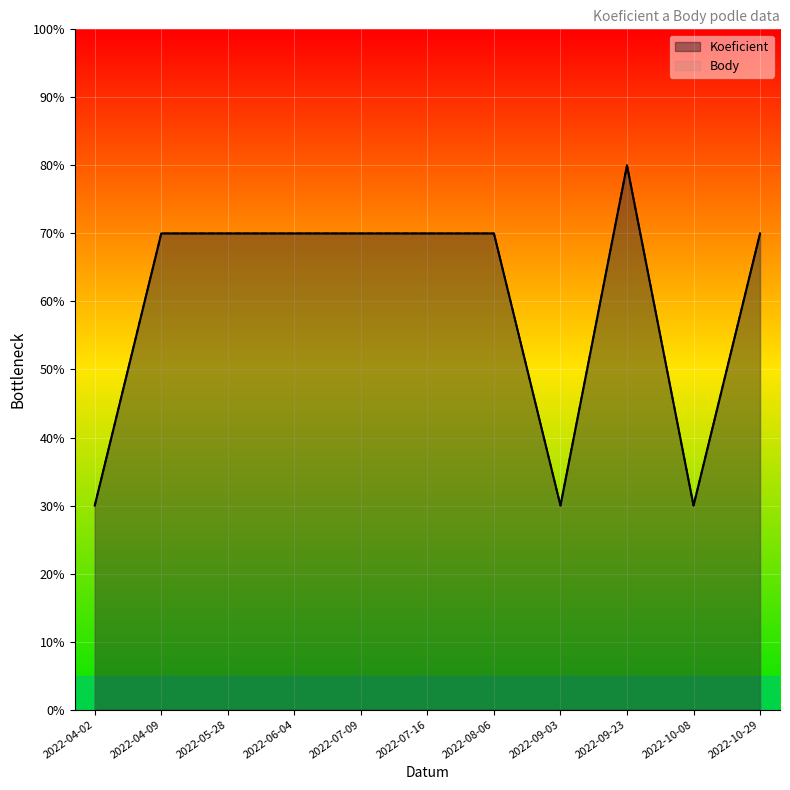

What are all the series names shown in the legend?

Koeficient, Body